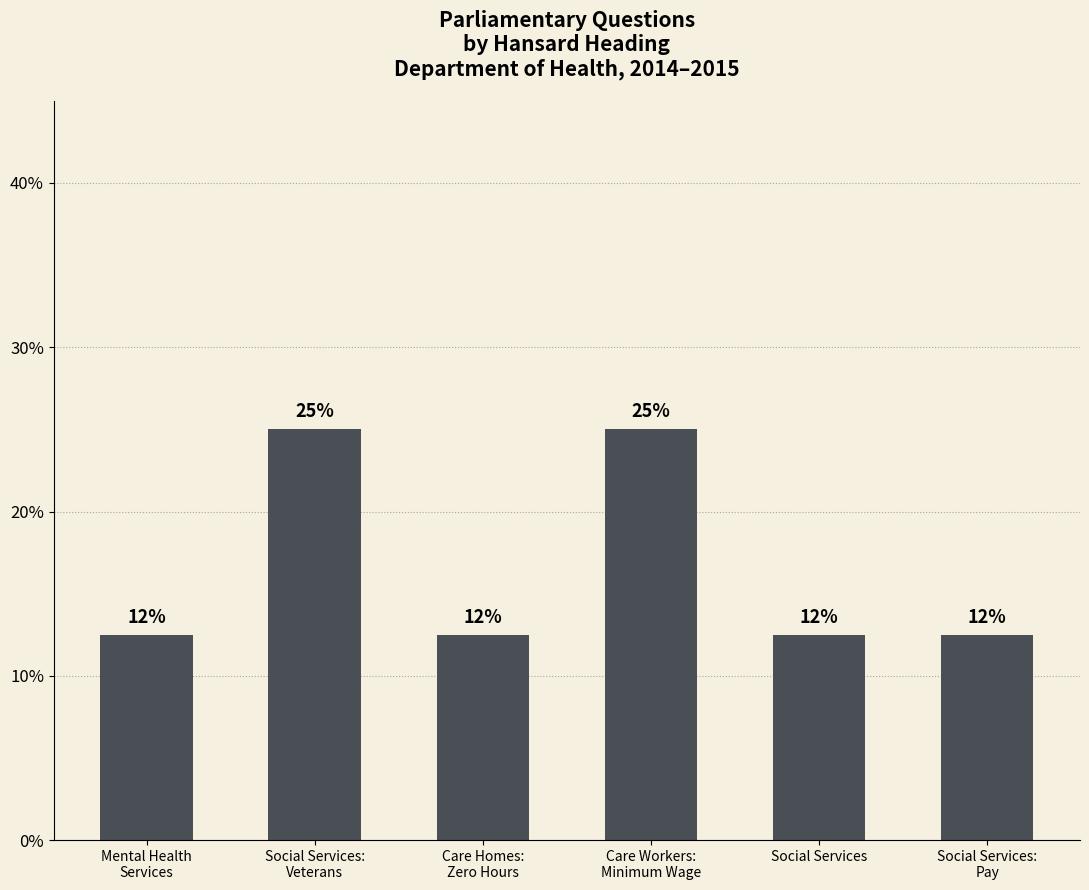

Is it true that the value at Mental Health
Services is 12.5?

True